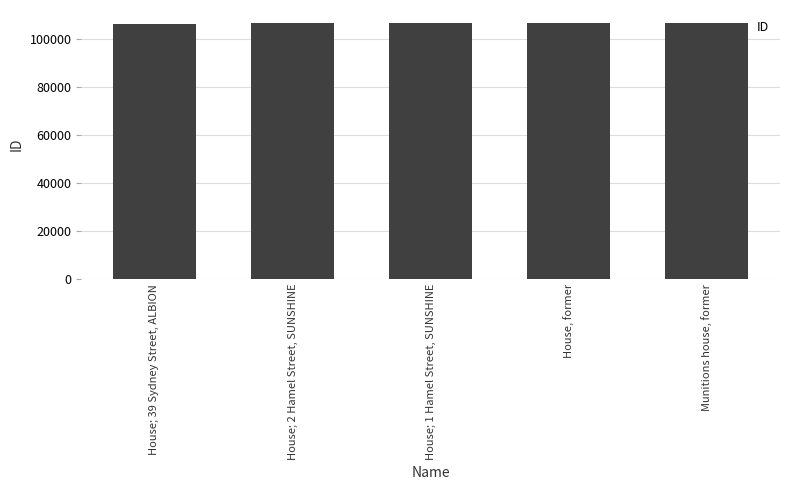

Count the number of data series in this chart.

1